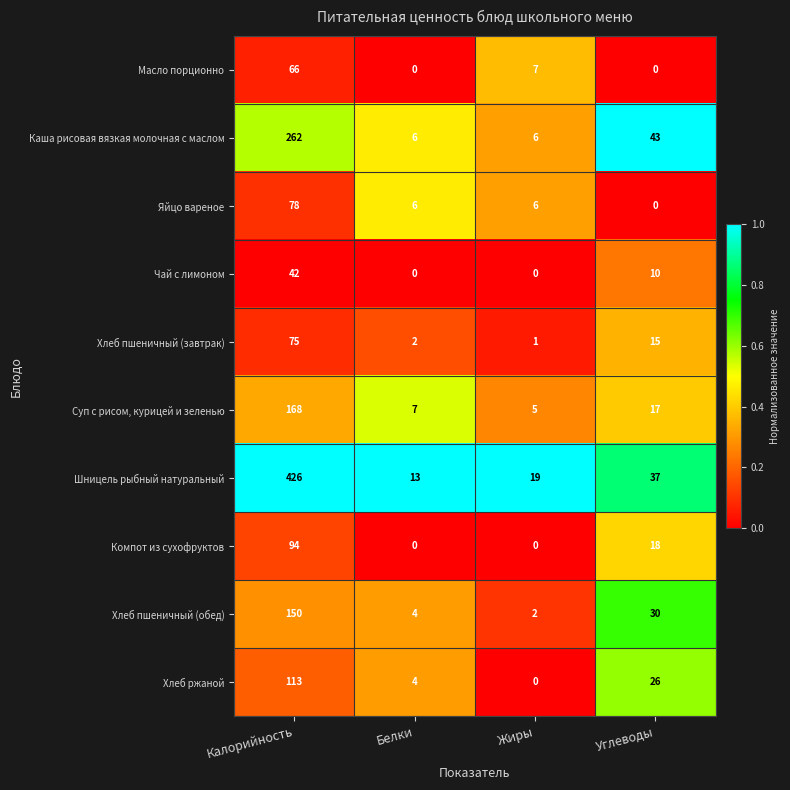

What is the highest value of the Хлеб ржаной series?

113